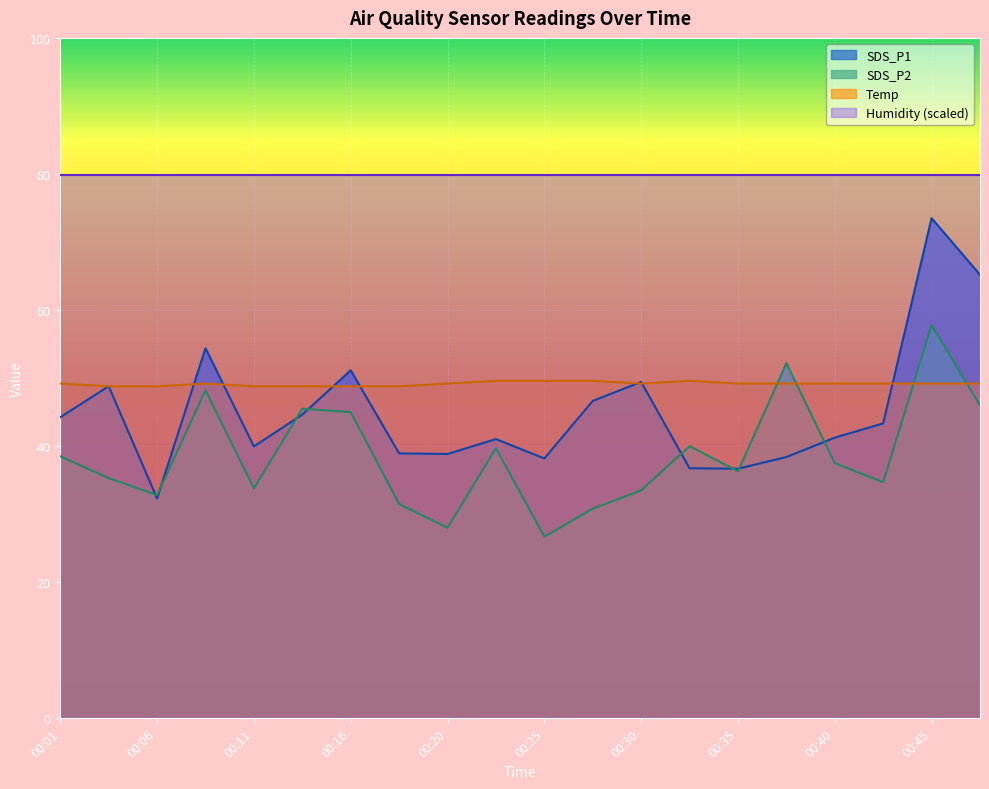

Between 00:33 and 00:47, which is larger?

00:47